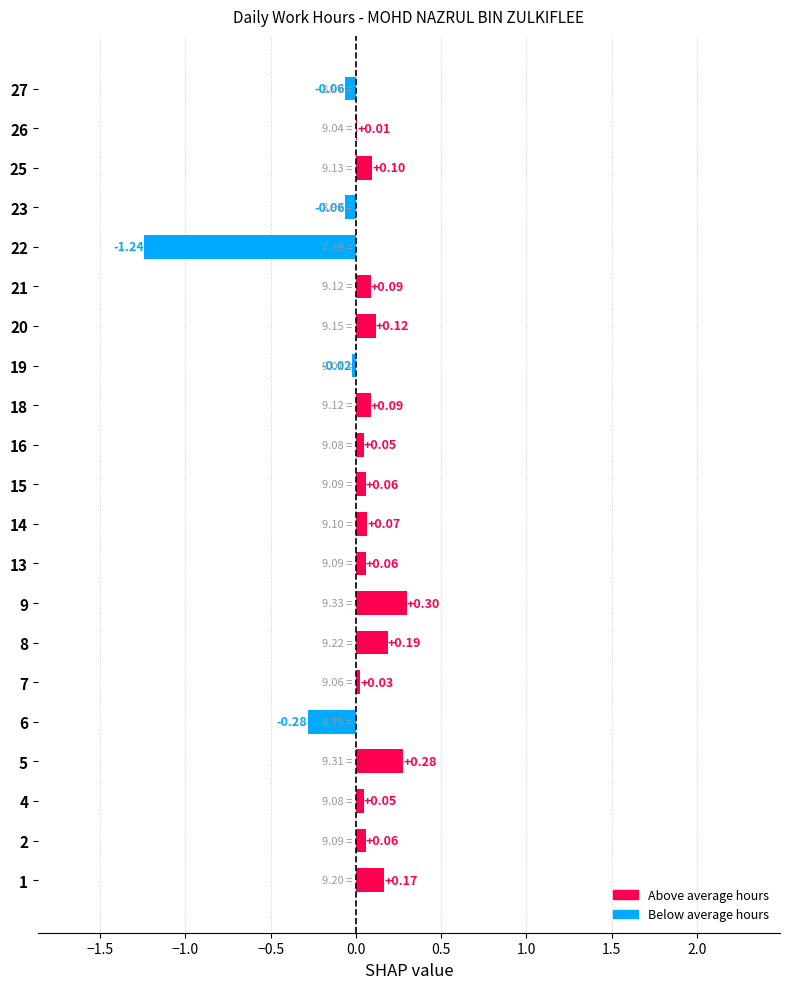

How many data points does each series have?

21